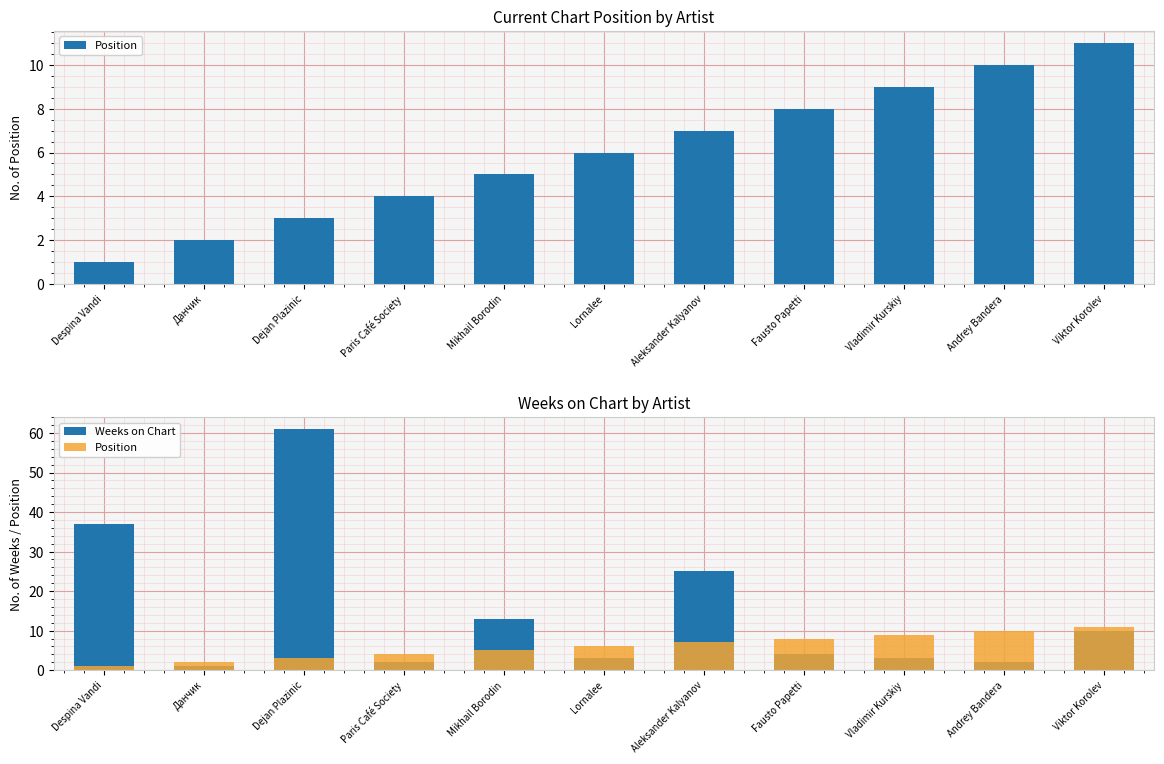

How many data points in Weeks on Chart are less than 4?

5